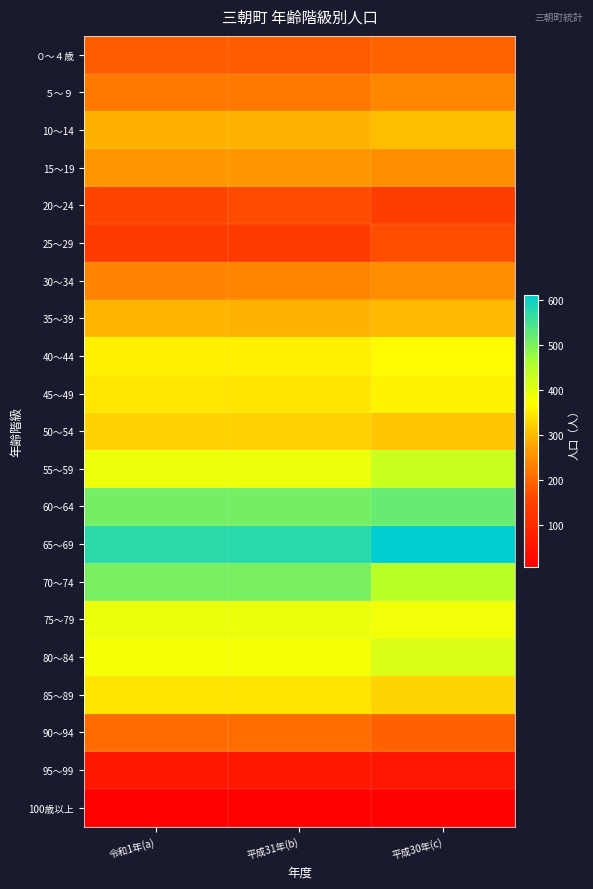

At how many categories does at least one series exceed 319?

3